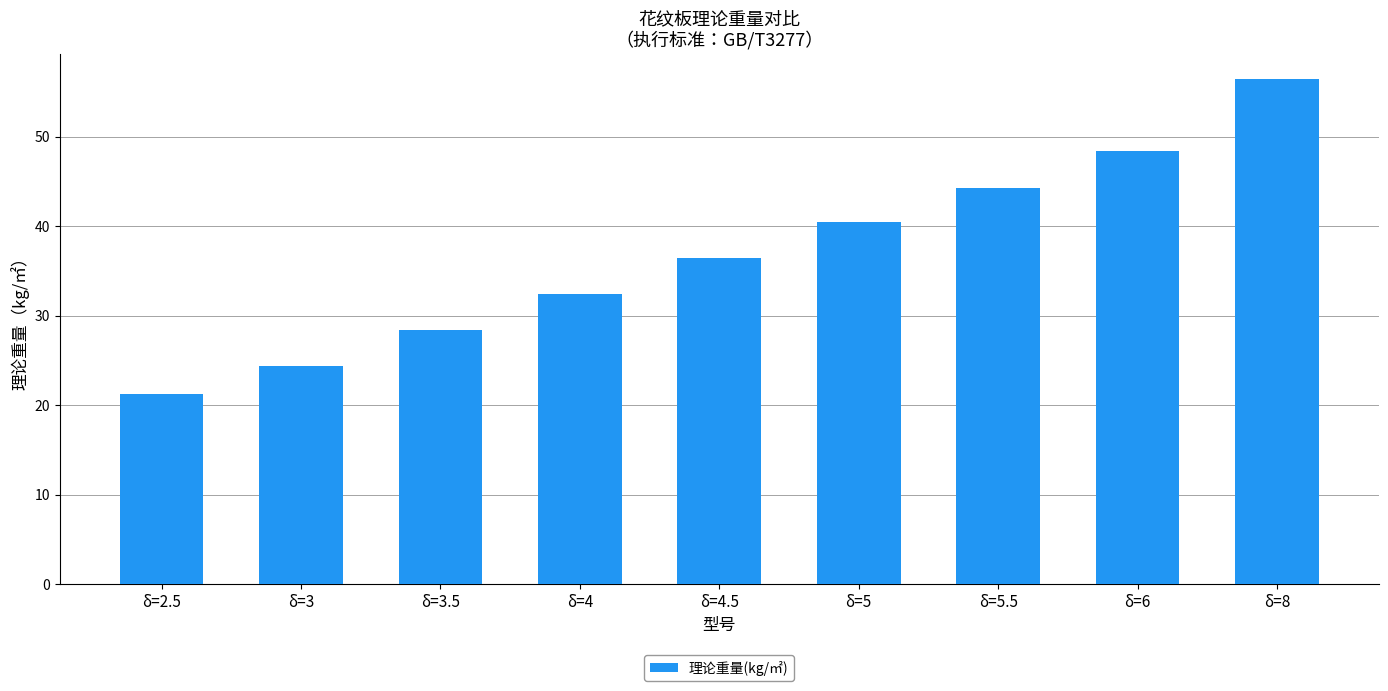

True or false: the data shows 48.4 at δ=6.

True